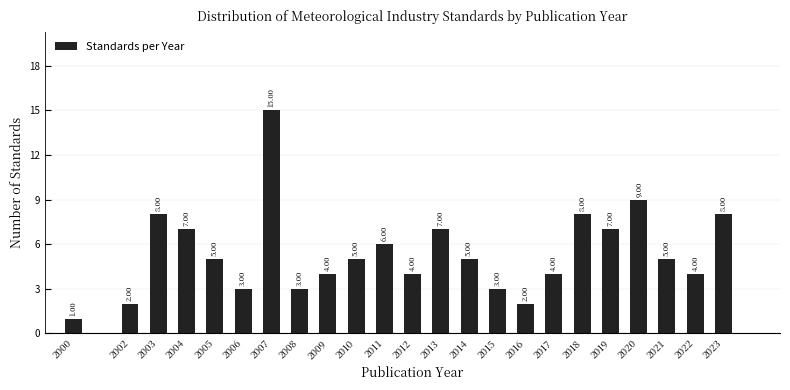

Which has a higher value, 2019 or 2007?

2007